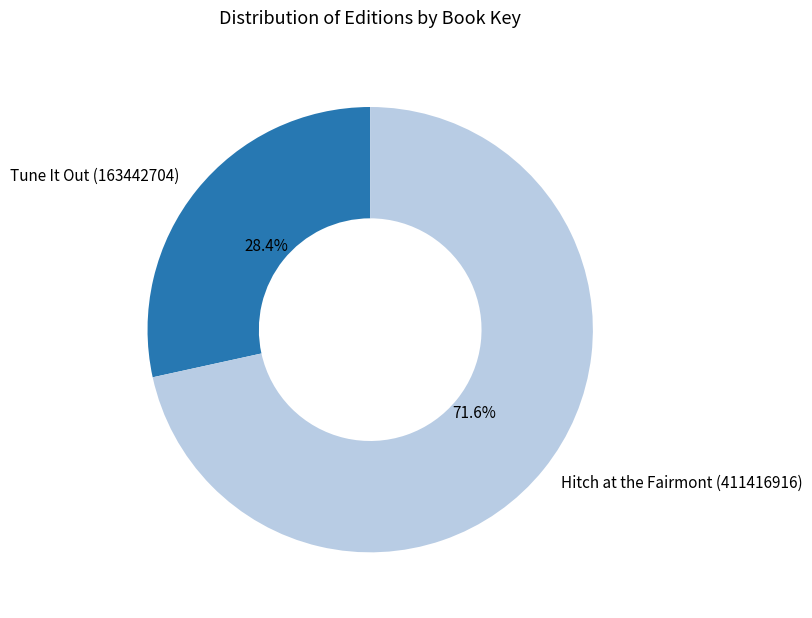

Which category has the biggest portion of the pie?

Hitch at the Fairmont (411416916)